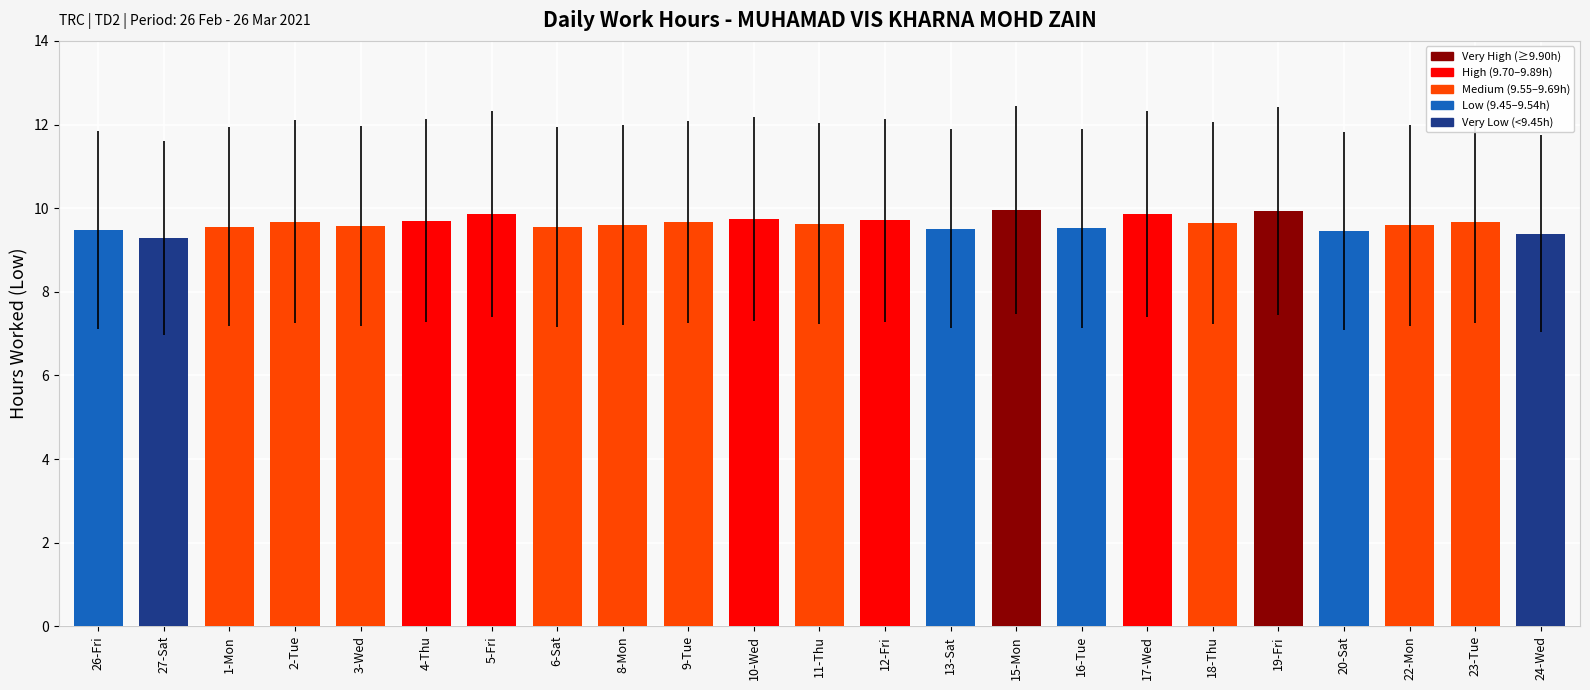

Does the chart contain any negative values?

No